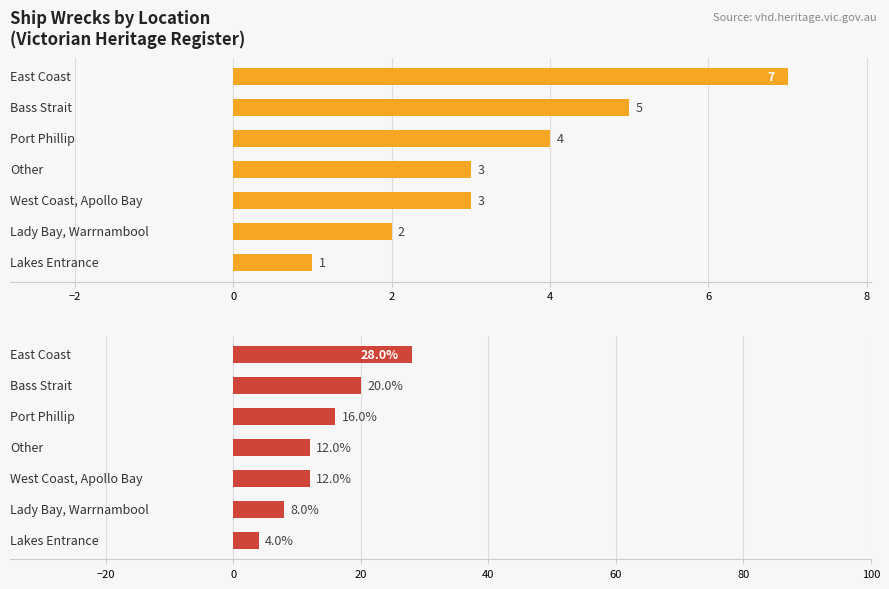

Count the Percentage values in the range 8 to 20.

5